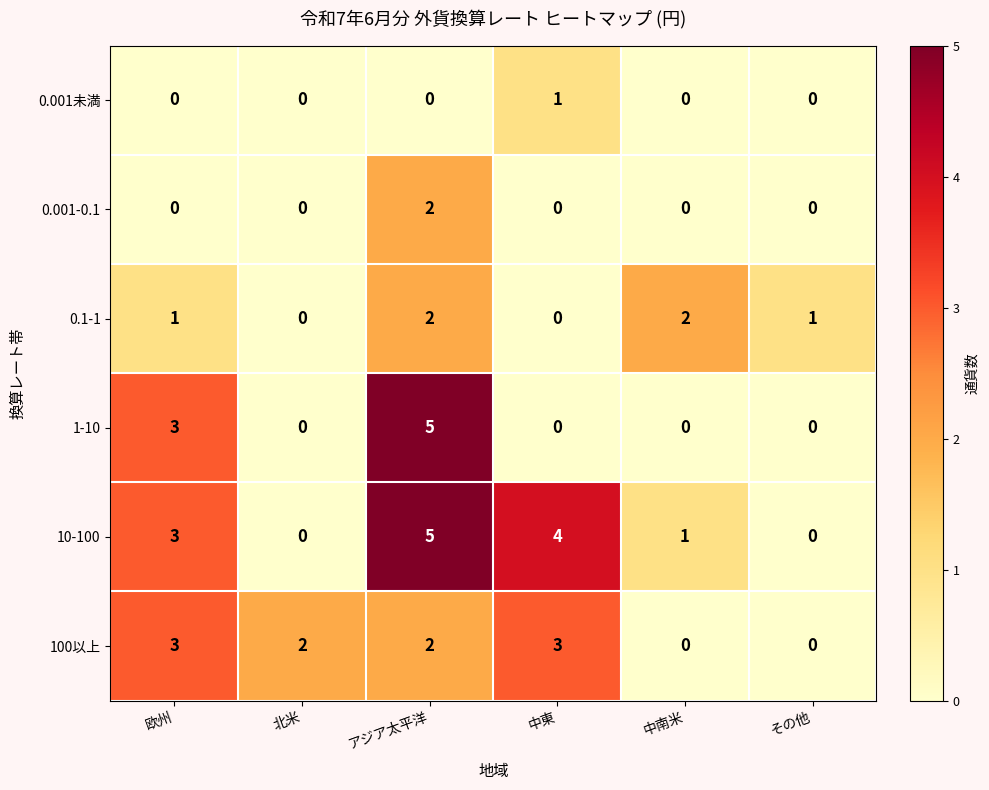

Count the 0.1-1 values in the range 0 to 2.

6